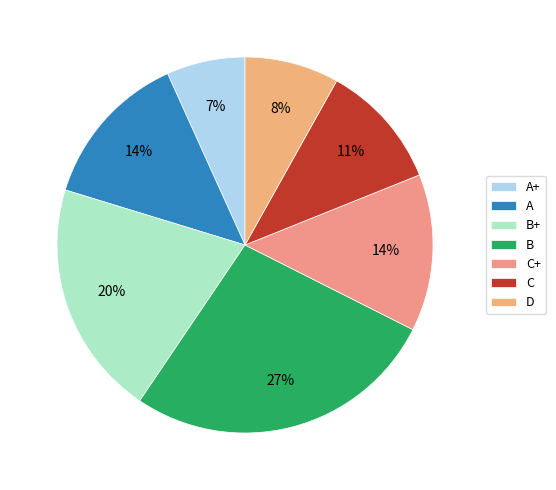

Which slice is the largest?

B